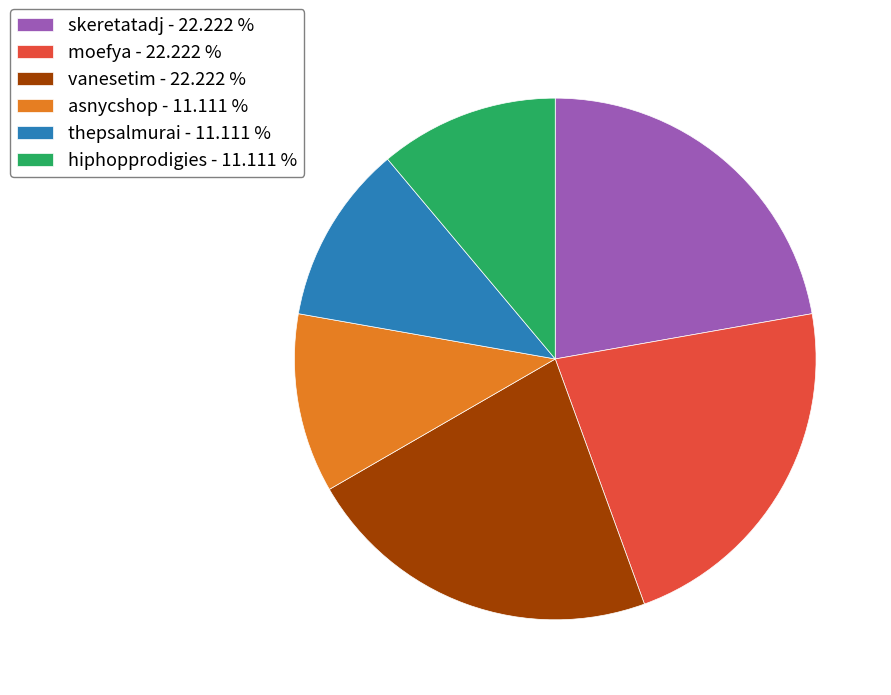

Count the number of slices in the pie.

6